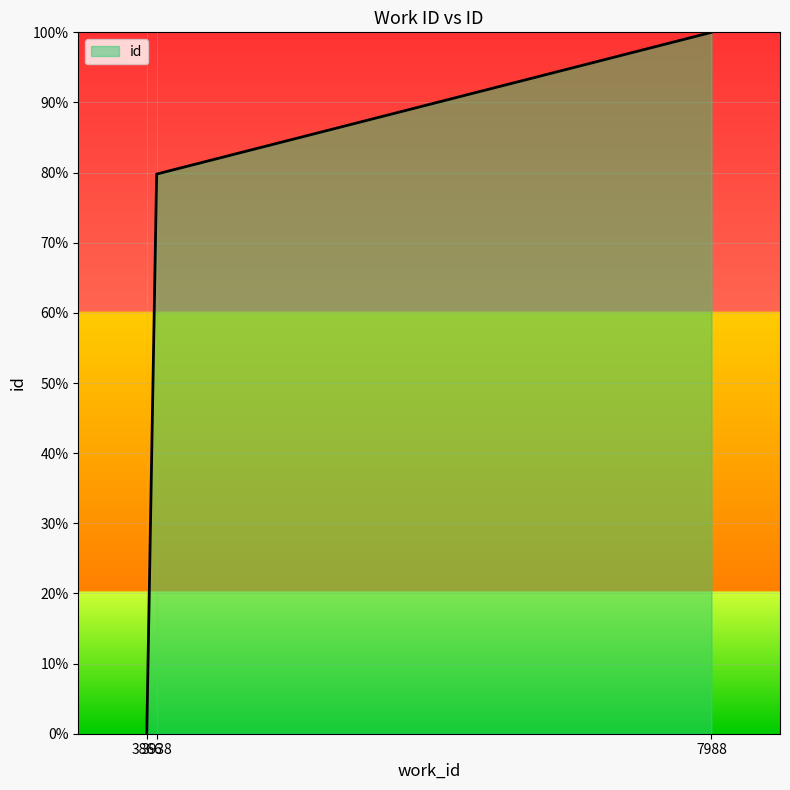

Reading left to right, extract all data points from this chart.

3866=0.0	3938=0.8	7988=1.0